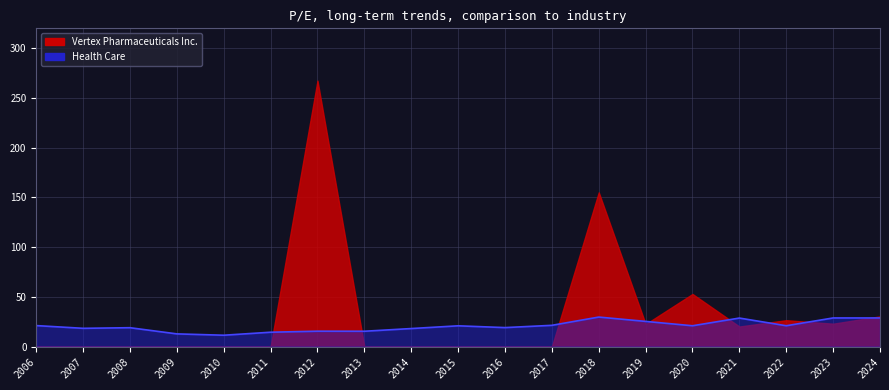

Is it true that the value at 2016 is 28.6?

False